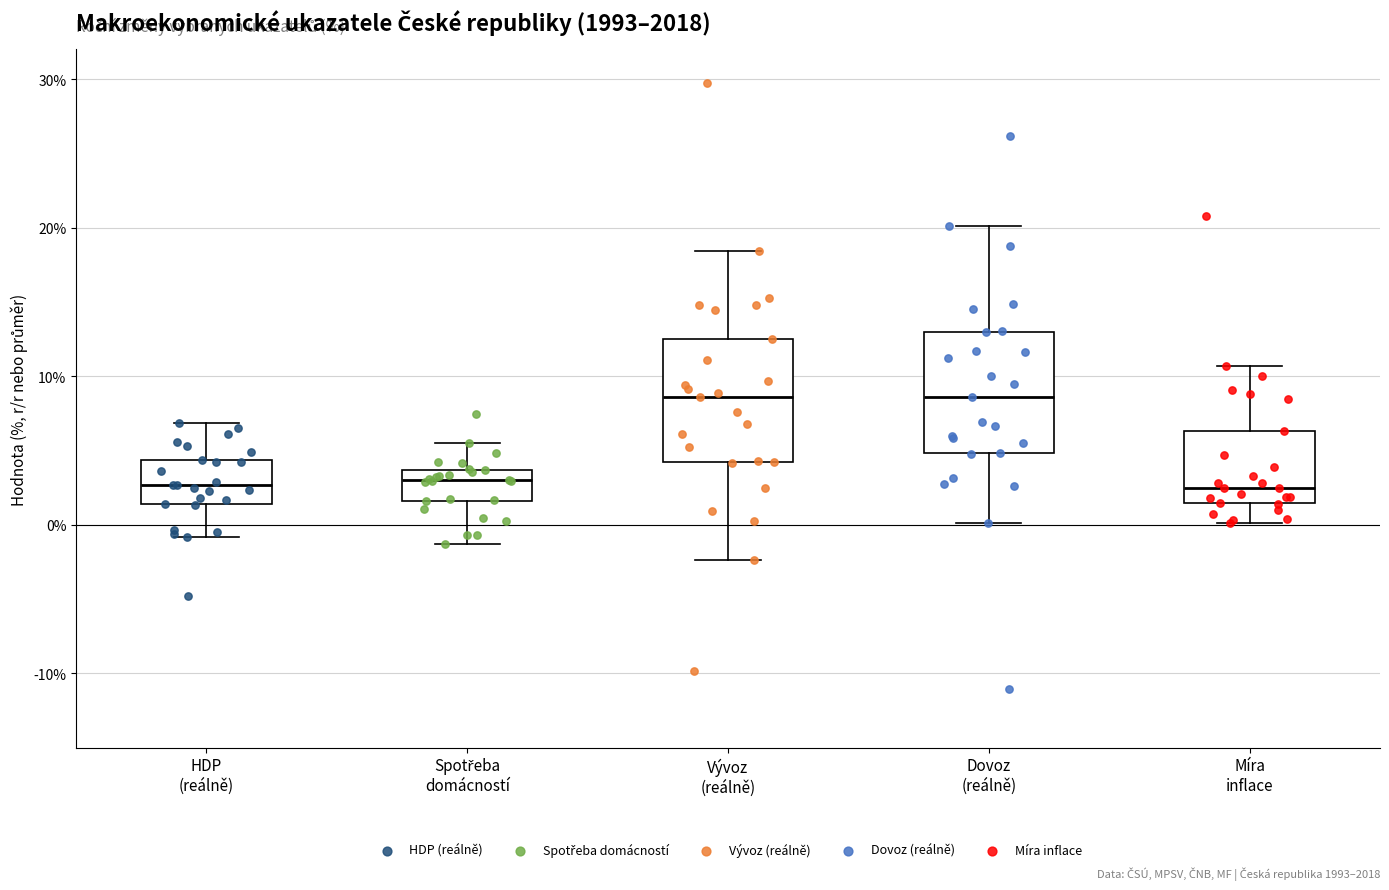

Where is the upper edge of the box for Dovoz (reálně) on the y-axis? The values are not printed on the chart, so give them approximately, as read against the axis.

13